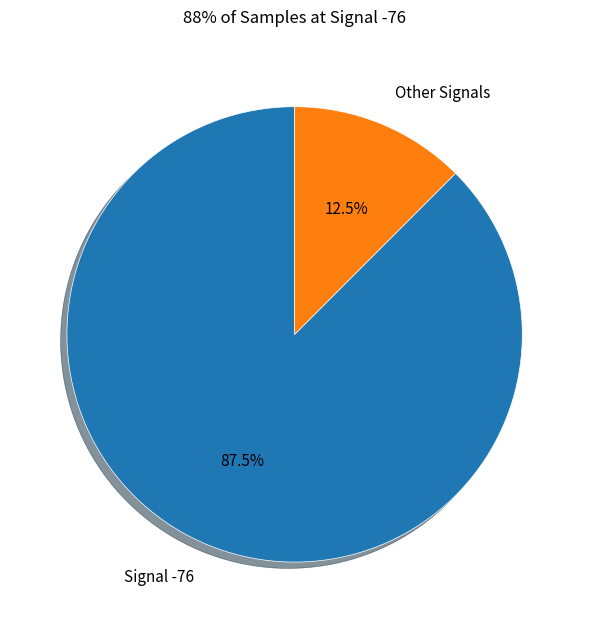

Which category has the biggest portion of the pie?

Signal -76